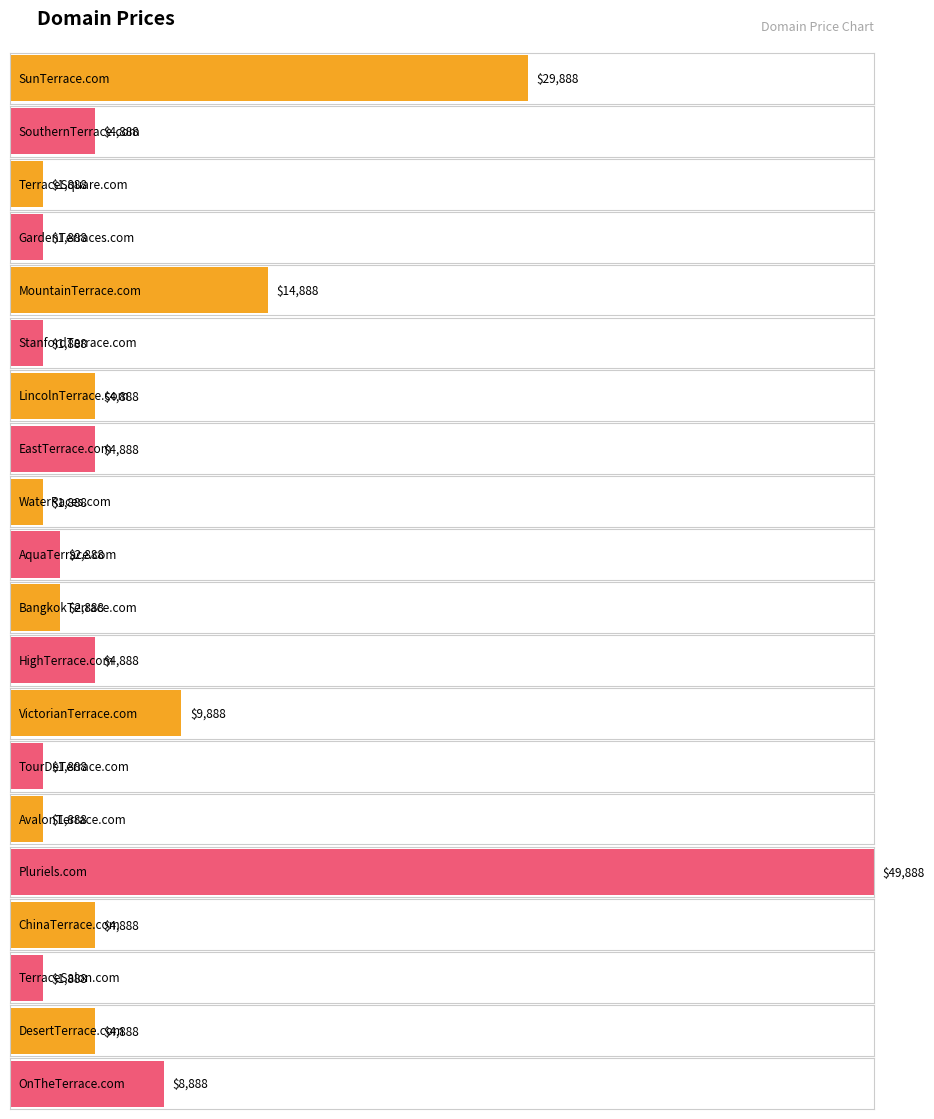

What is the ratio of the value at AquaTerrace.com to the value at LincolnTerrace.com?

0.6